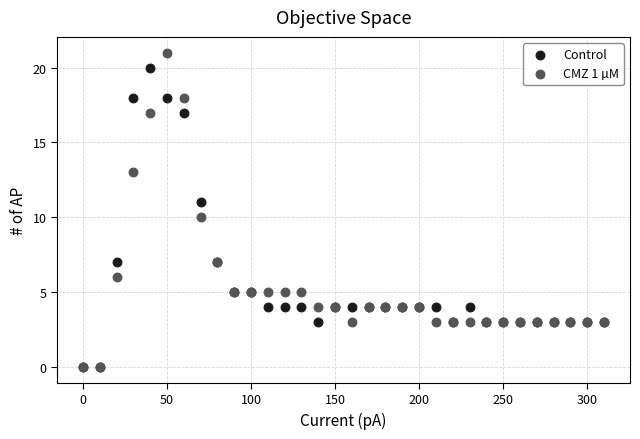

What are all the series names shown in the legend?

Control, CMZ 1 µM